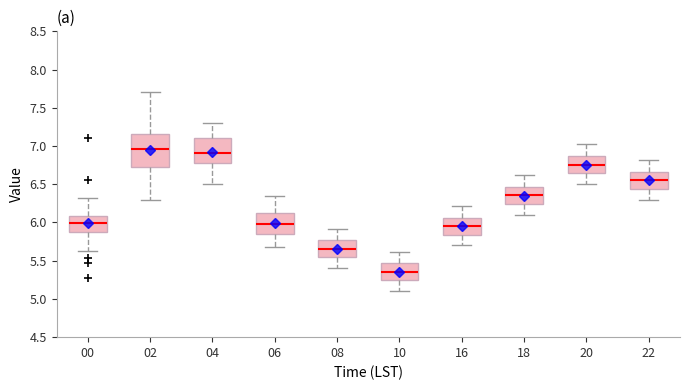

Reading left to right, read every box against the y-axis: the position of its median line, the range the box covers, and the ends of its whiskers. The values are not printed on the chart, so give them approximately, as read against the axis.

00: median 6.00, box 5.85 to 6.10, whiskers 5.65 to 6.30
02: median 6.95, box 6.70 to 7.15, whiskers 6.30 to 7.70
04: median 6.90, box 6.75 to 7.10, whiskers 6.50 to 7.30
06: median 6.00, box 5.85 to 6.15, whiskers 5.70 to 6.35
08: median 5.65, box 5.55 to 5.75, whiskers 5.40 to 5.90
10: median 5.35, box 5.25 to 5.45, whiskers 5.10 to 5.60
16: median 5.95, box 5.85 to 6.05, whiskers 5.70 to 6.20
18: median 6.35, box 6.25 to 6.45, whiskers 6.10 to 6.60
20: median 6.75, box 6.65 to 6.85, whiskers 6.50 to 7.00
22: median 6.55, box 6.45 to 6.65, whiskers 6.30 to 6.80